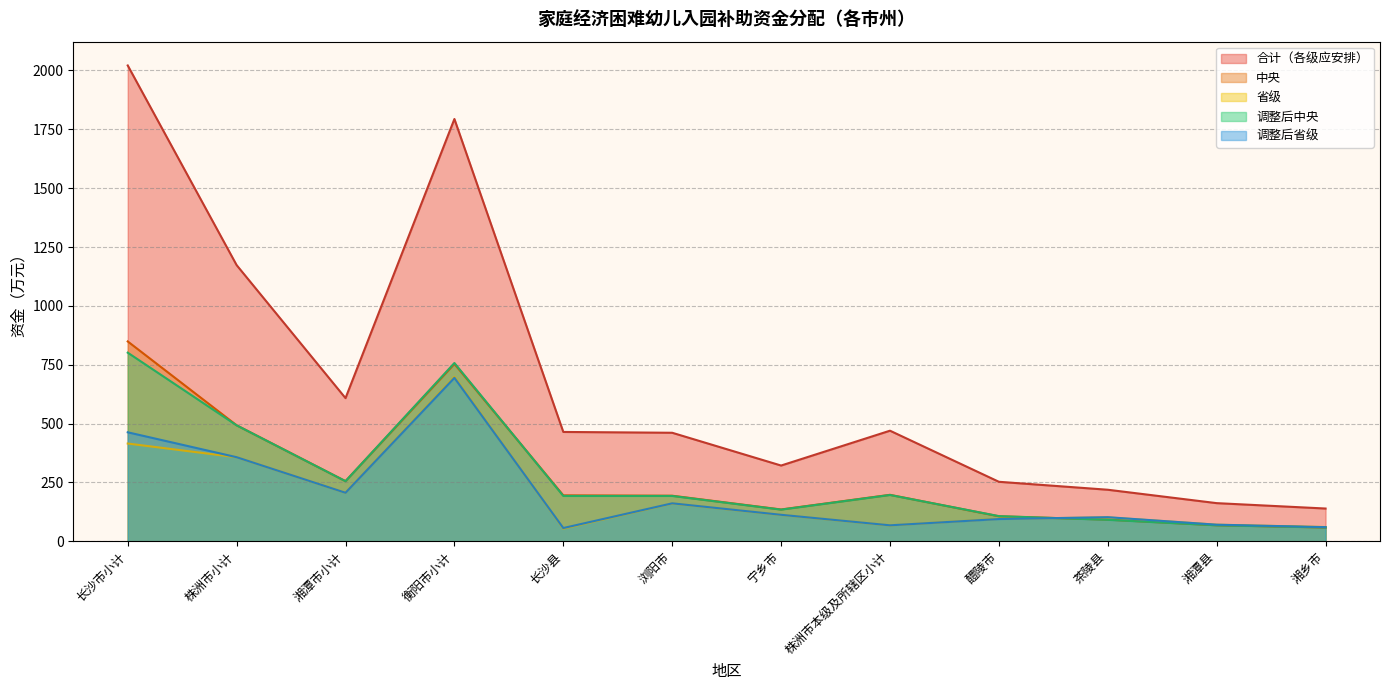

After their last crossing, which series has the higher values: 合计（各级应安排） or 调整后省级?

调整后省级